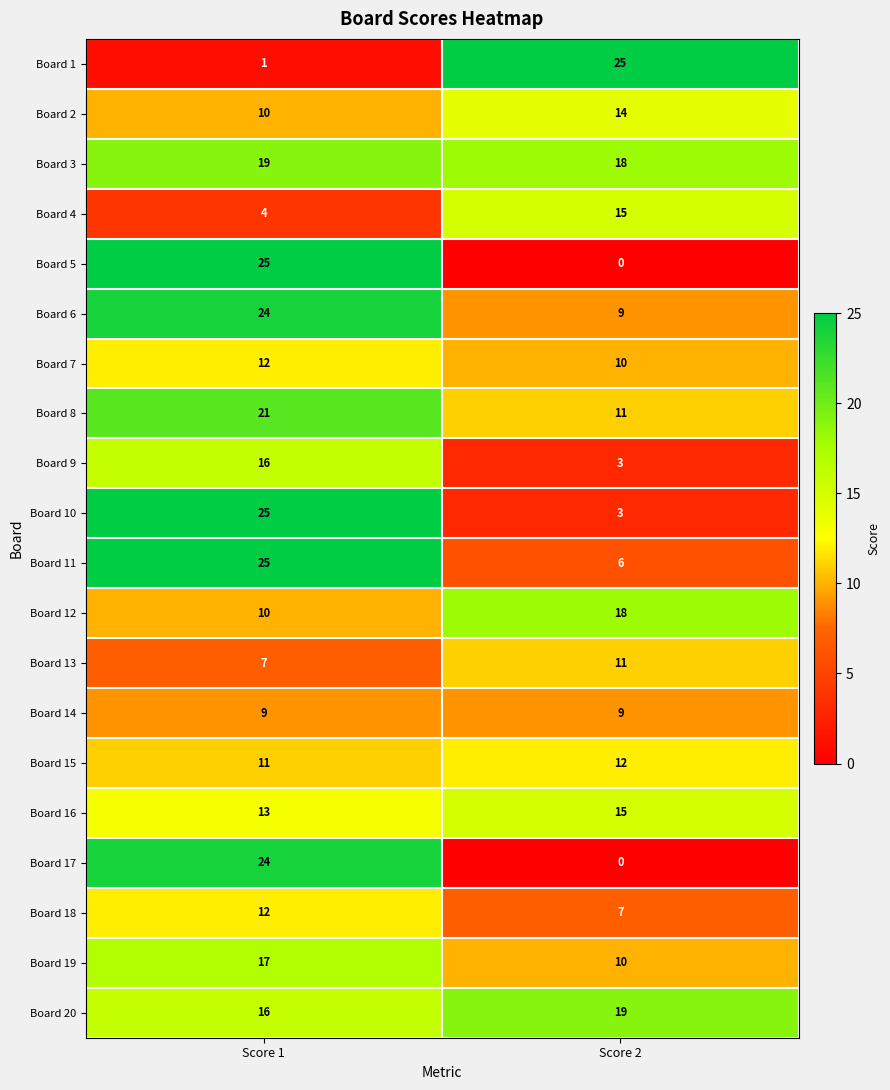

Where is Board 16 nearest to the value 14?

Score 1